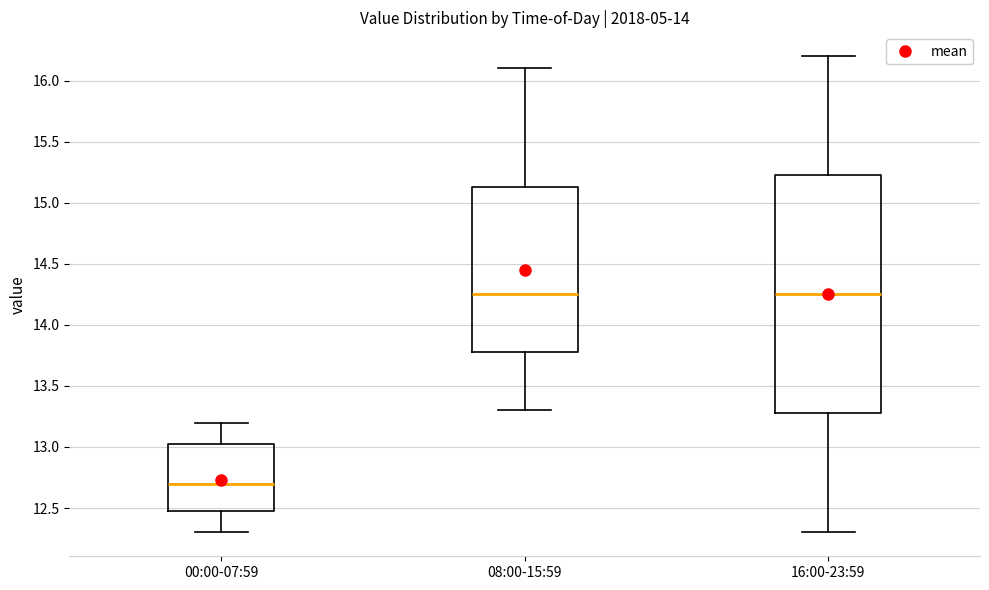

Reading left to right, read every box against the y-axis: the position of its median line, the range the box covers, and the ends of its whiskers. The values are not printed on the chart, so give them approximately, as read against the axis.

00:00-07:59: median 12.70, box 12.50 to 13.05, whiskers 12.30 to 13.20
08:00-15:59: median 14.25, box 13.80 to 15.15, whiskers 13.30 to 16.10
16:00-23:59: median 14.25, box 13.30 to 15.25, whiskers 12.30 to 16.20